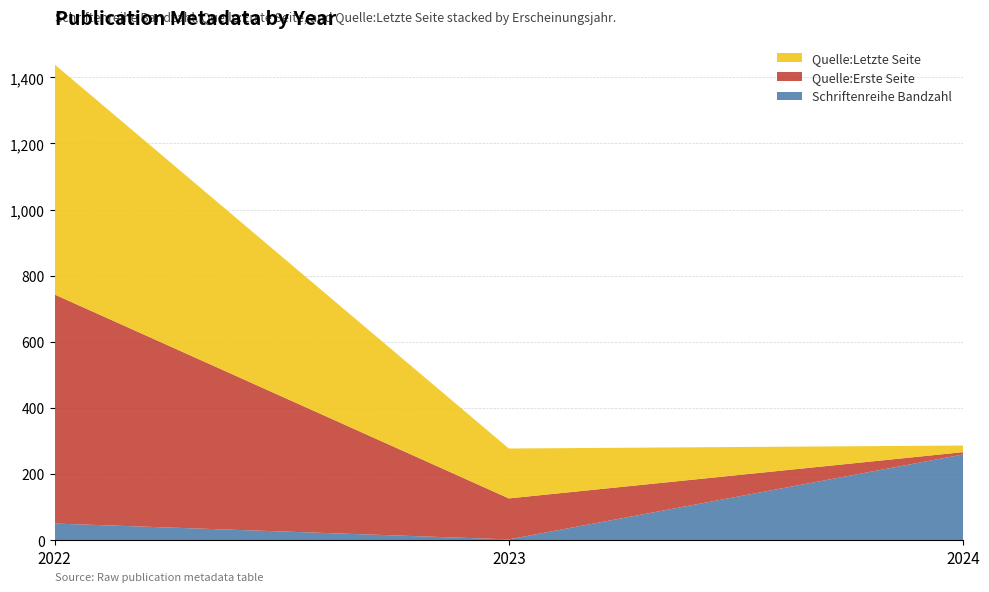

Reading right to left, transcribe all the data shown in this chart.

Schriftenreihe Bandzahl: 2024=259	2023=2	2022=50
Quelle:Erste Seite: 2024=7	2023=124	2022=693
Quelle:Letzte Seite: 2024=20	2023=151	2022=696